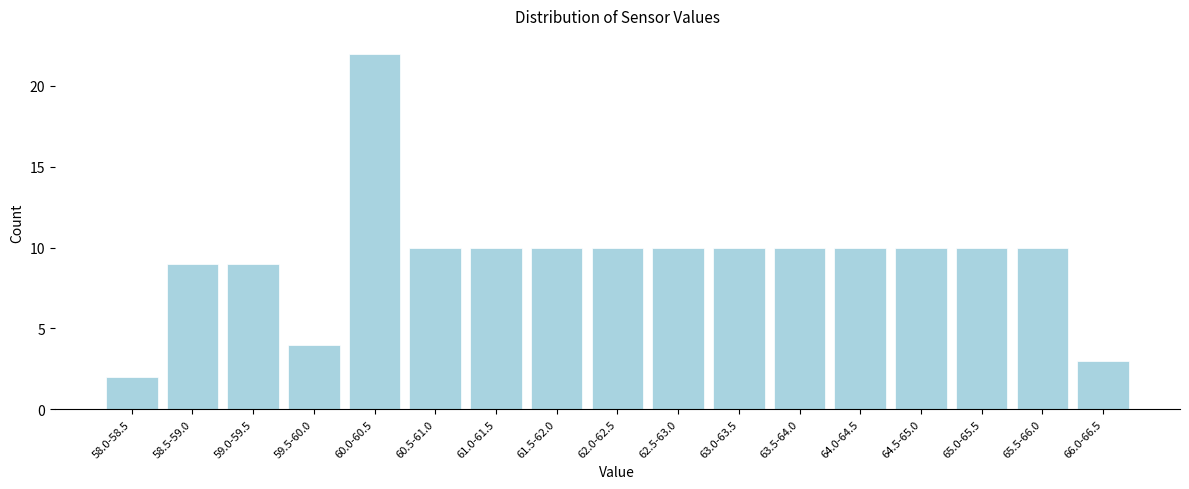

Reading left to right, list all the values displayed in this chart.

2	9	9	4	22	10	10	10	10	10	10	10	10	10	10	10	3